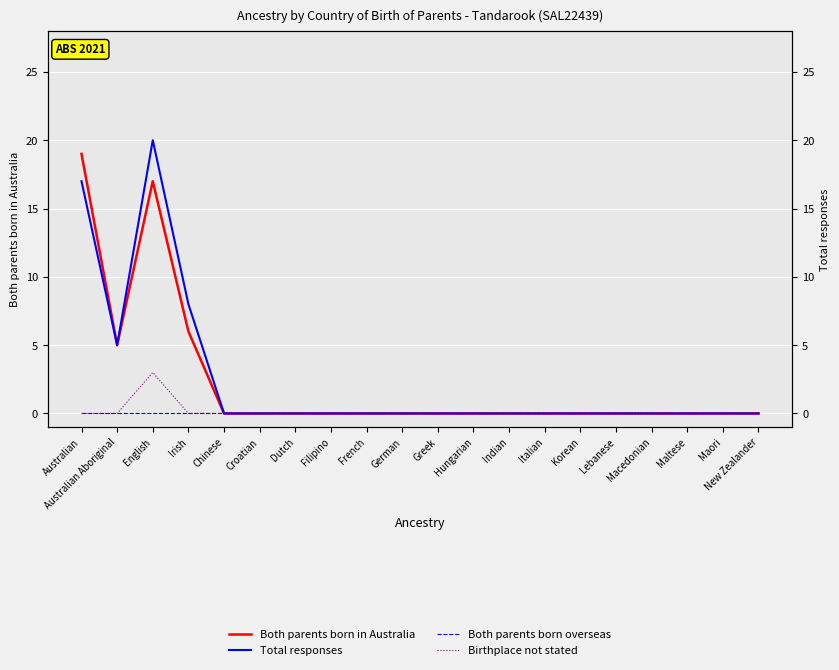

Which series has the widest spread of values?

Total responses